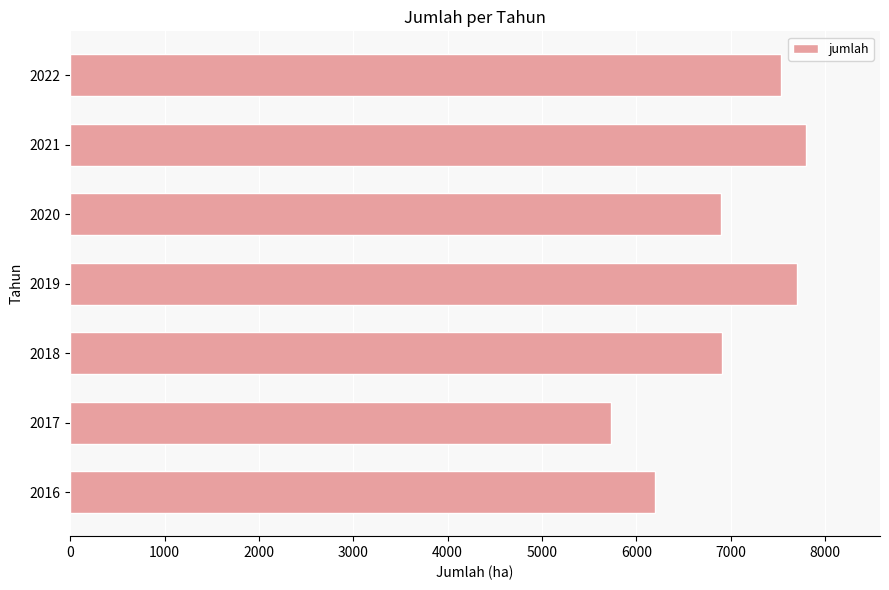

What is the change in value from 2018 to 2021?

+893